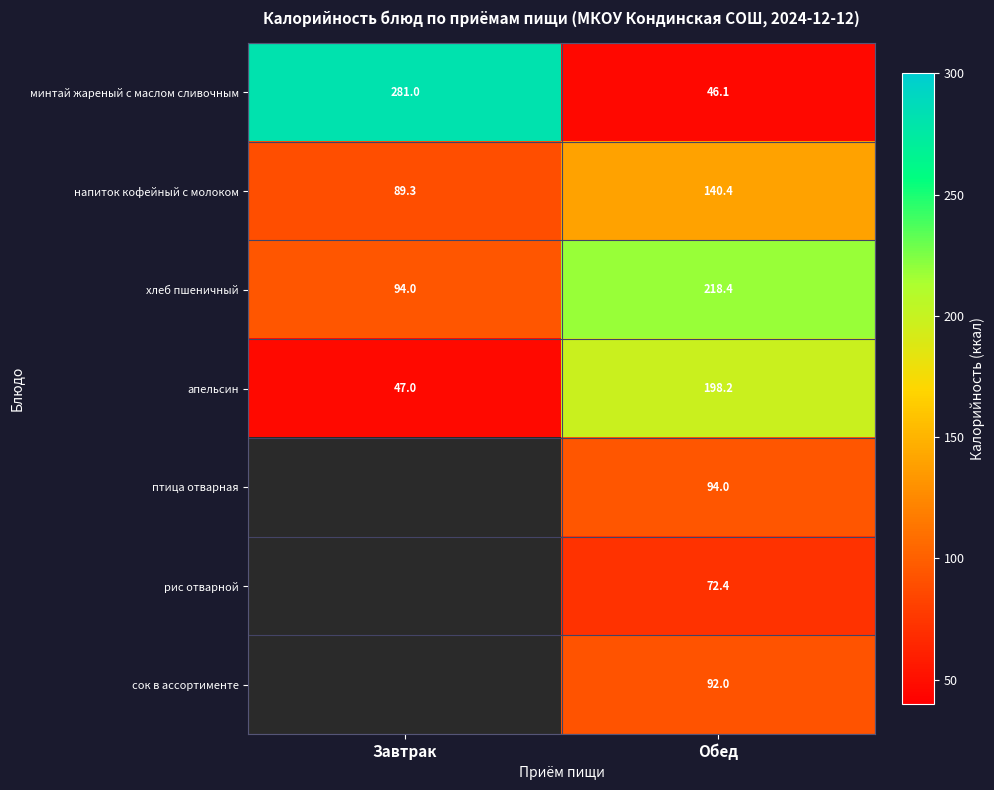

At which label does напиток кофейный с молоком reach its minimum?

Завтрак